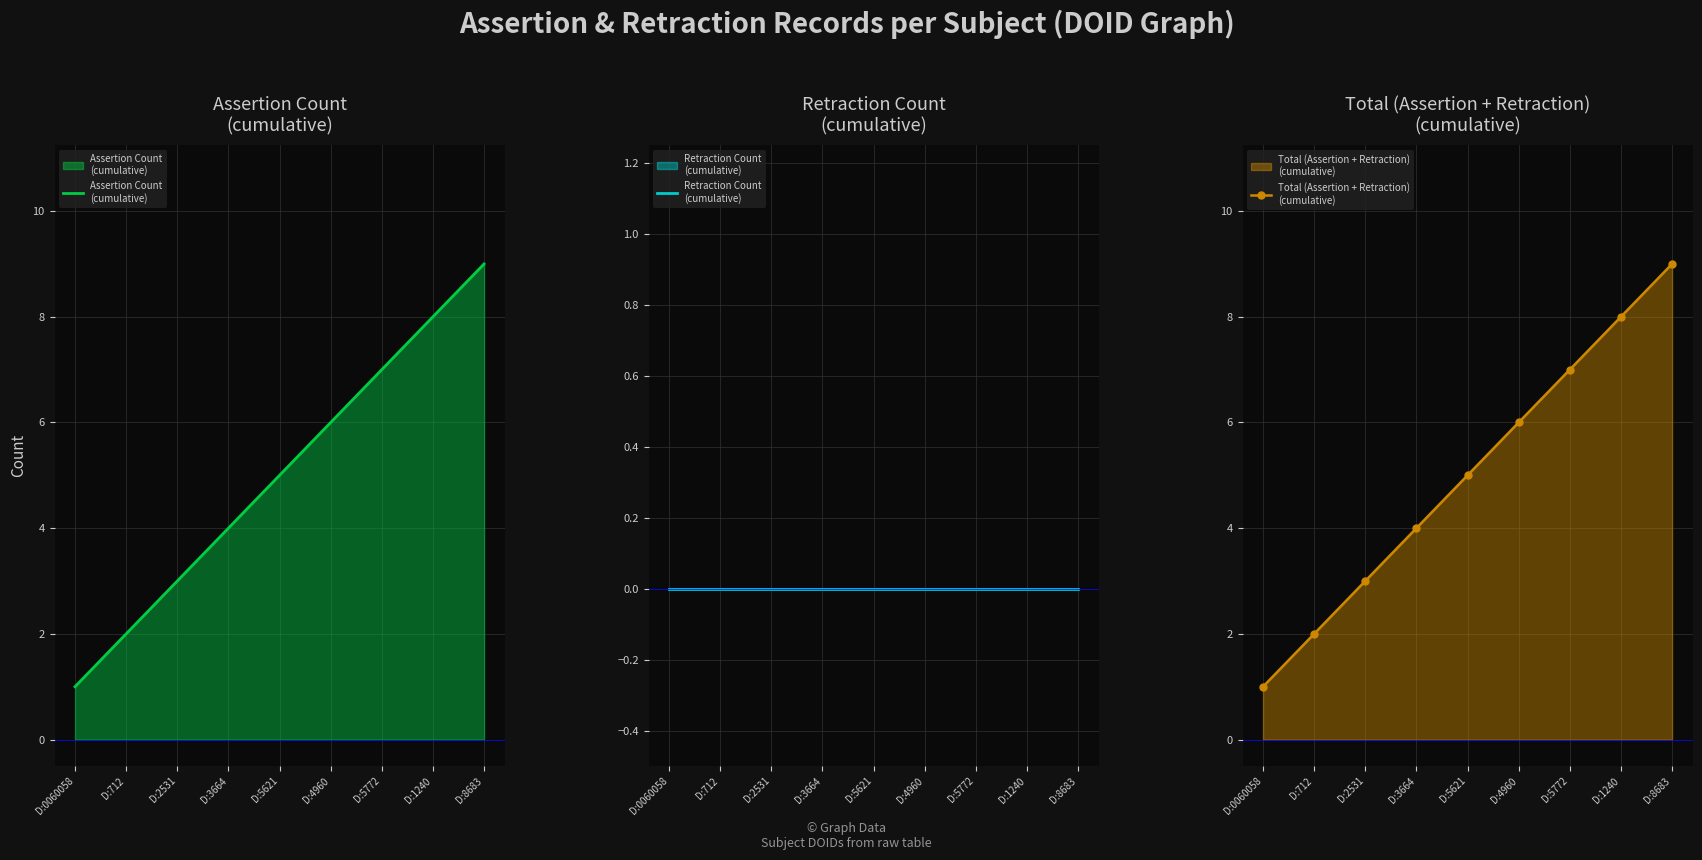

Reading right to left, extract all data points from this chart.

Assertion Count
(cumulative): D:8683=9	D:1240=8	D:5772=7	D:4960=6	D:5621=5	D:3664=4	D:2531=3	D:712=2	D:0060058=1
Retraction Count
(cumulative): D:8683=0	D:1240=0	D:5772=0	D:4960=0	D:5621=0	D:3664=0	D:2531=0	D:712=0	D:0060058=0
Total (Assertion + Retraction)
(cumulative): D:8683=9	D:1240=8	D:5772=7	D:4960=6	D:5621=5	D:3664=4	D:2531=3	D:712=2	D:0060058=1